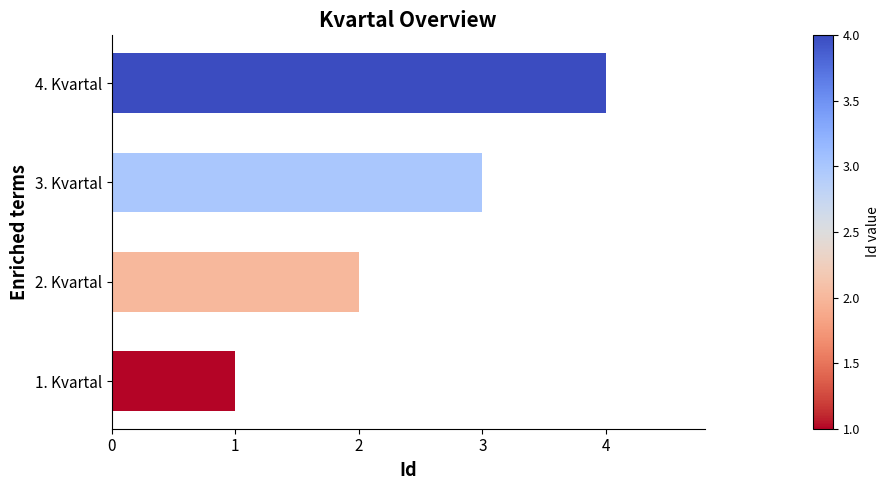

At which category does the chart reach its peak across all series?

4. Kvartal